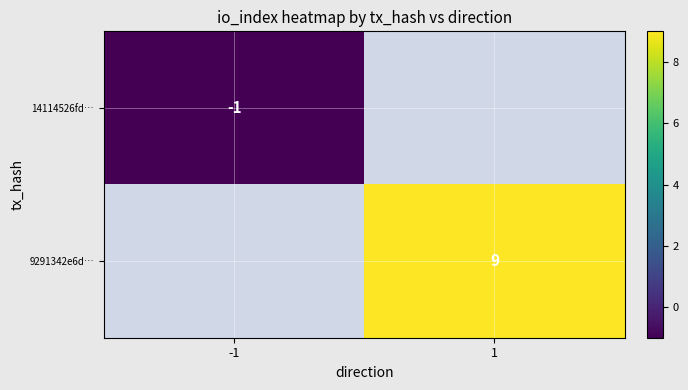

The 14114526fd… series shows 0 at -1. True or false?

False